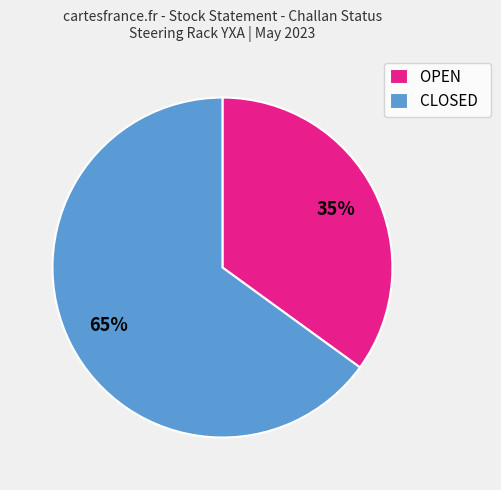

To the nearest percent, what percentage of the pie is OPEN?

35%